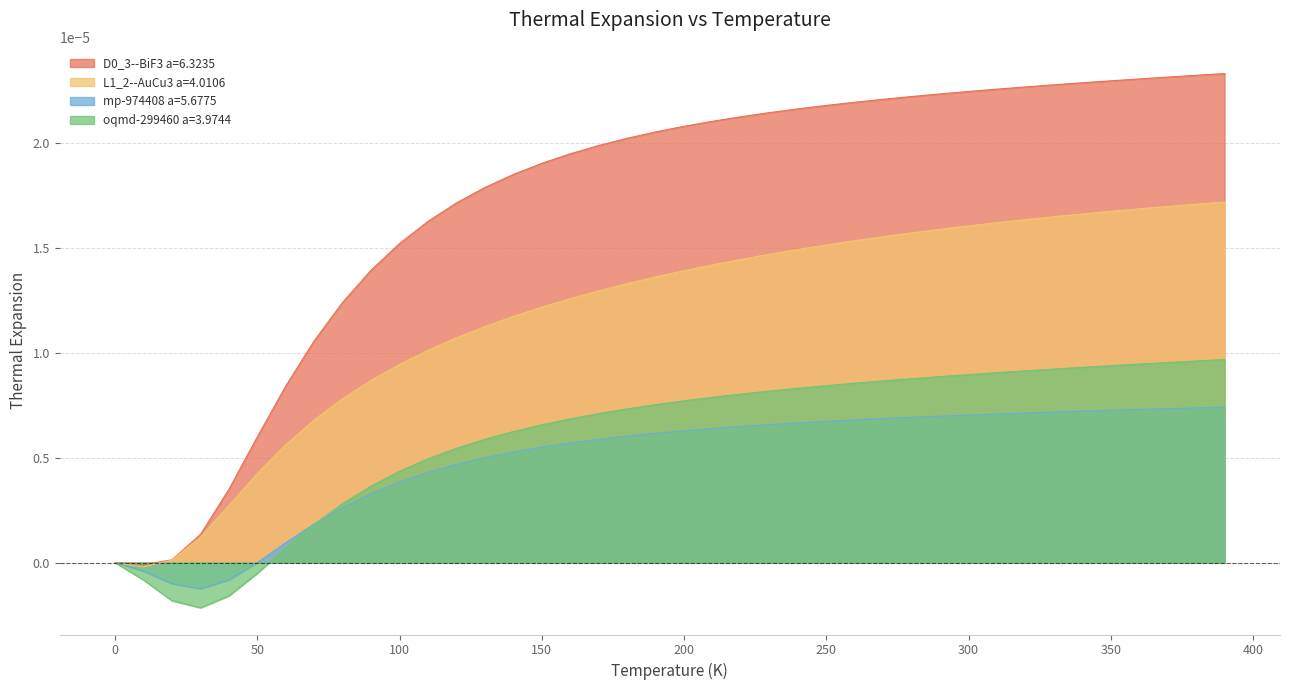

True or false: mp-974408 a=5.6775 has more than 0 points higher than both neighbors.

False